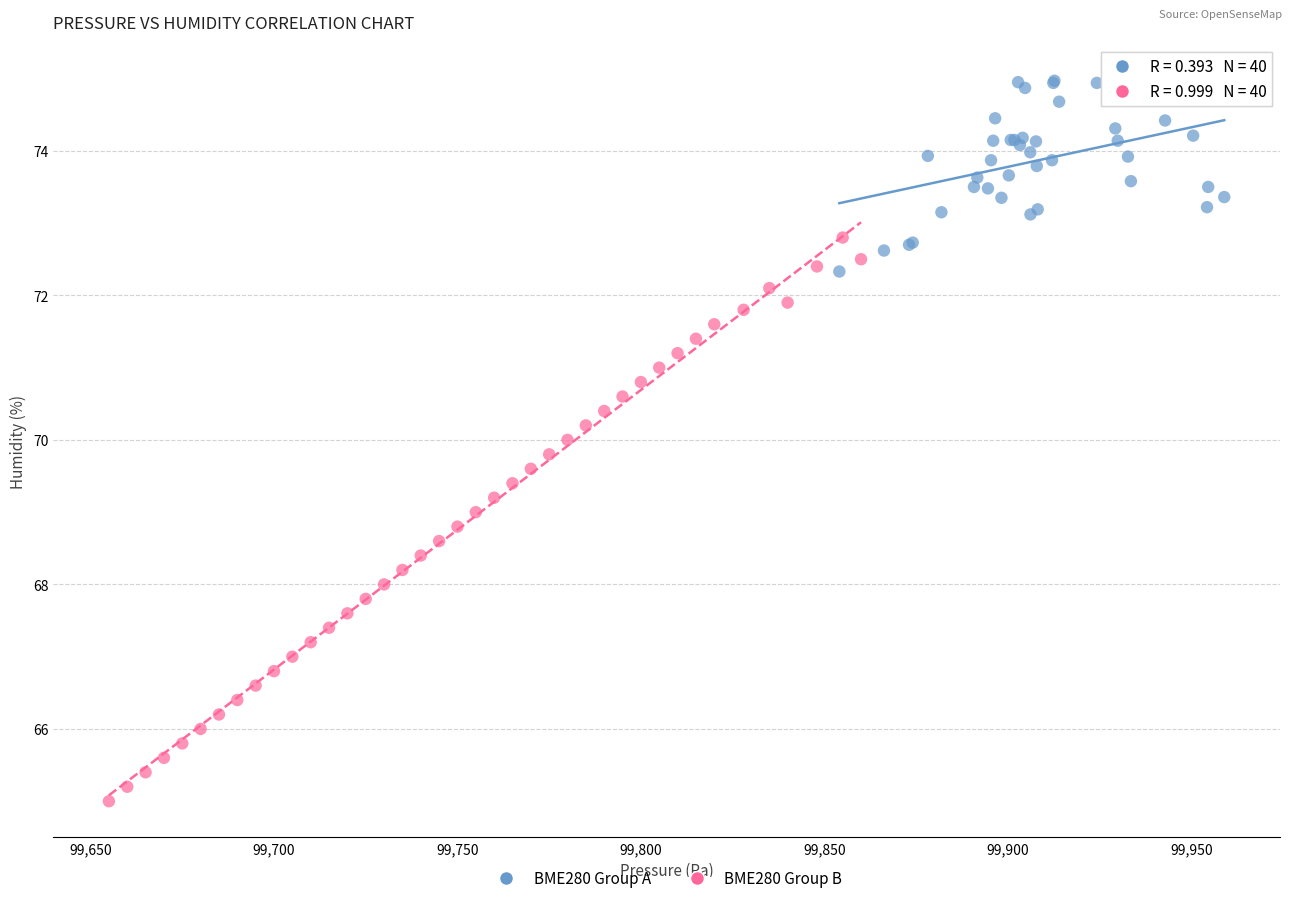

Which series has the largest Y range (max minus min)?

BME280 Group B